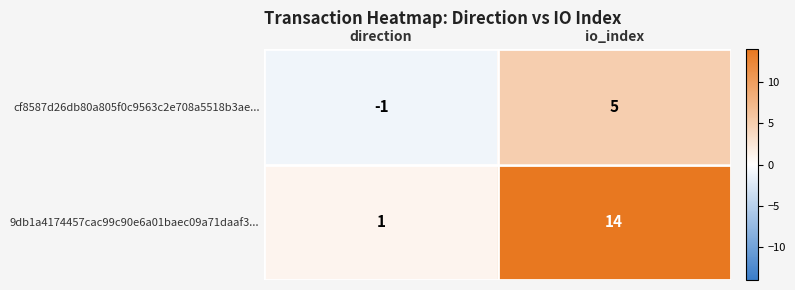

What is the spread (max minus min) of values at io_index?

9